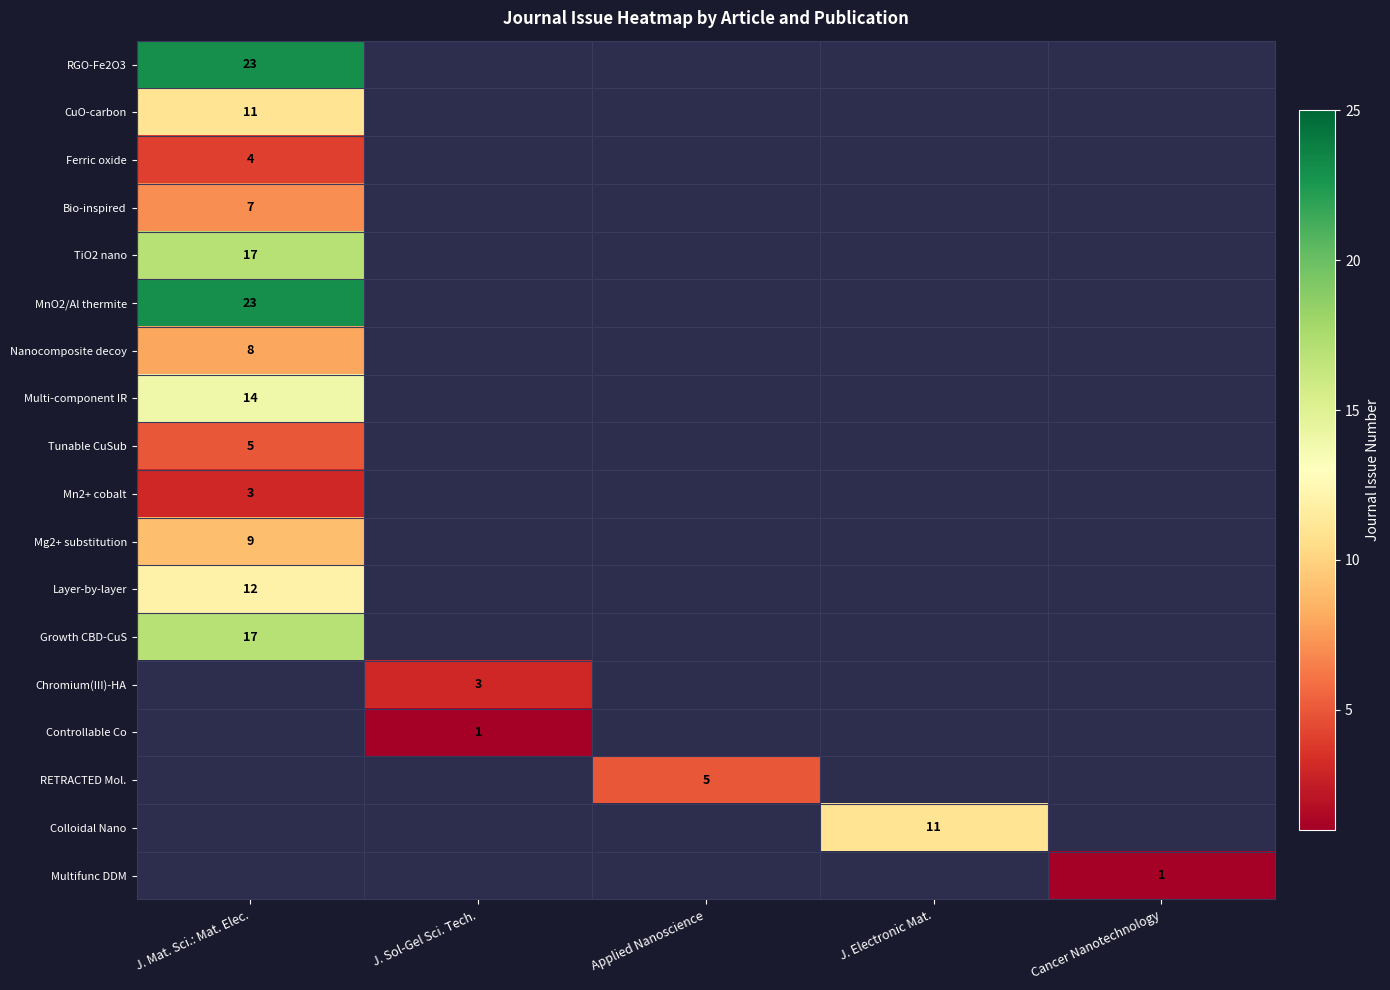

True or false: Ferric oxide has a value of 2 at J. Mat. Sci.: Mat. Elec..

False